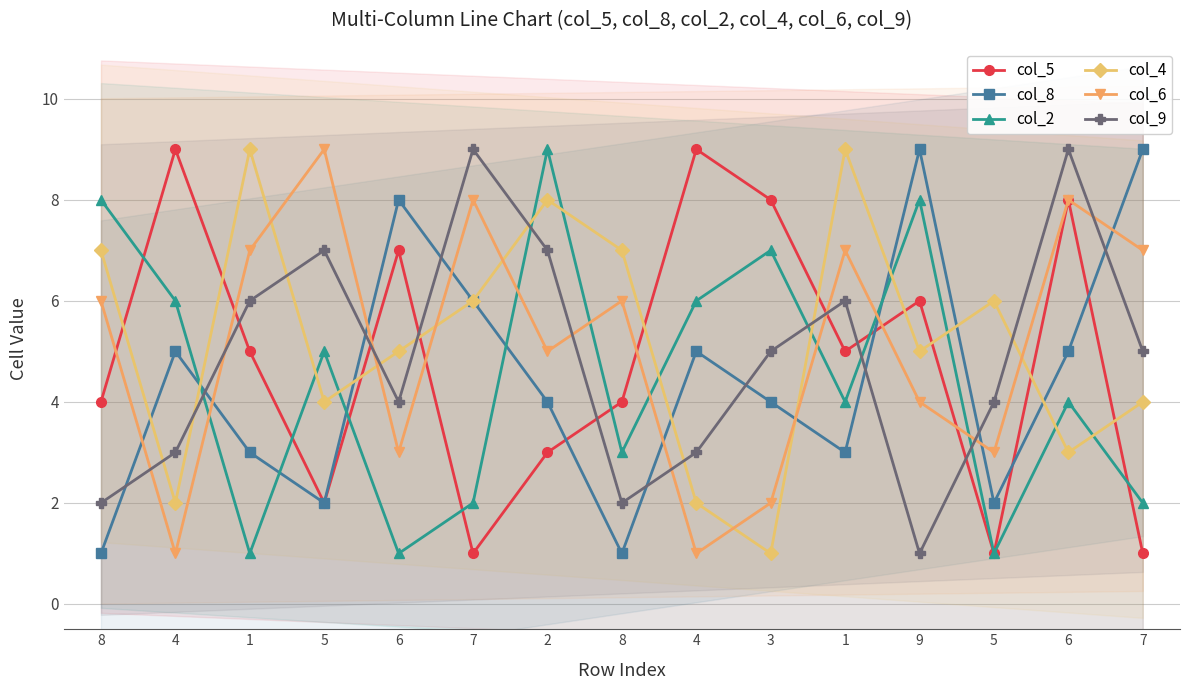

Is the value of col_6 at 6 greater than the value of col_2 at 8?

No